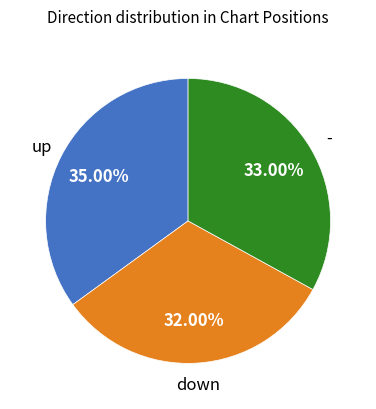

Is there a majority slice in this chart?

No